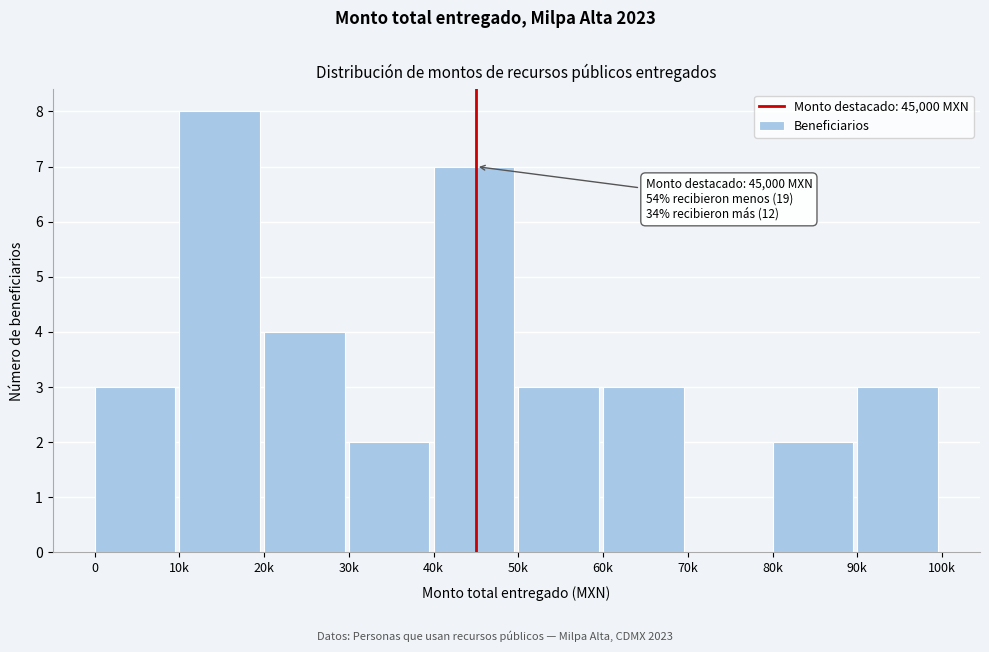

Reading left to right, what are all the values shown in this chart?

0=3	10k=8	20k=4	30k=2	40k=7	50k=3	60k=3	70k=0	80k=2	90k=3